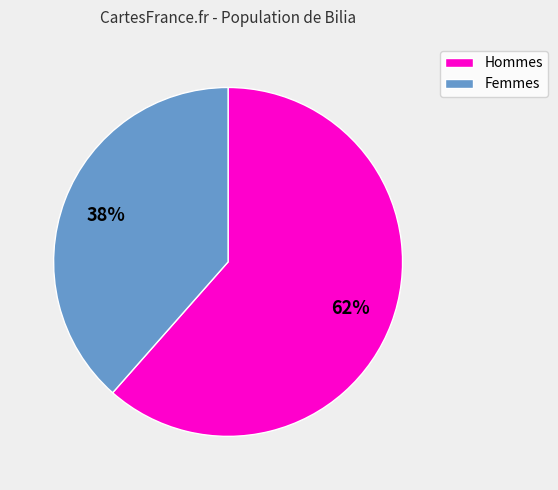

To the nearest percent, what is the average slice percentage?

50%